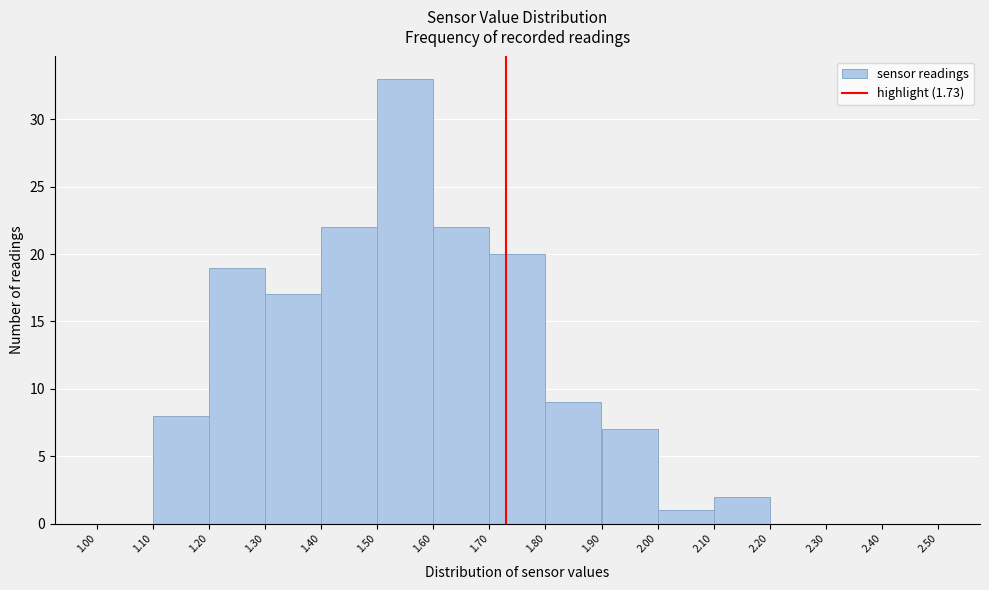

What is the height of the bar covering 1.90 to 2.00 on the x-axis? The values are not printed on the chart, so give them approximately, as read against the axis.

7